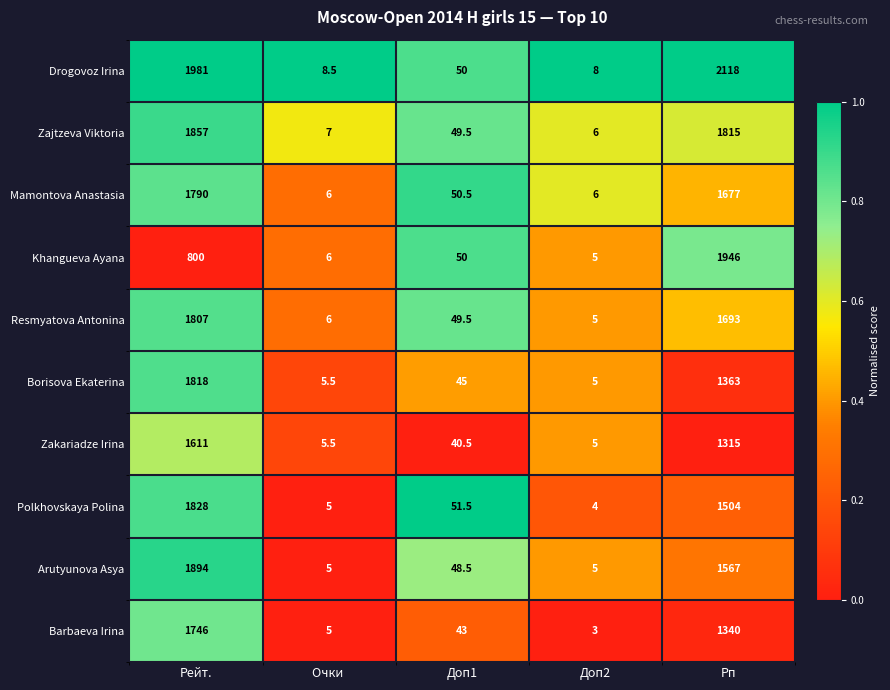

What is the maximum value for Zakariadze Irina?

1611.0